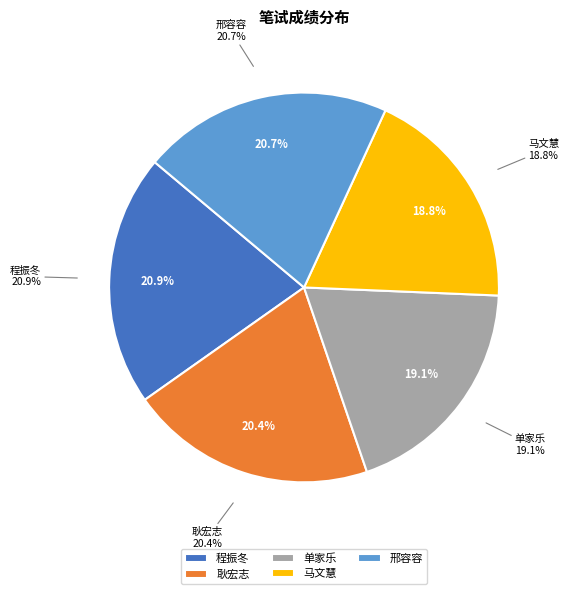

What percentage do 耿宏志 and 马文慧 together represent?

39.3%